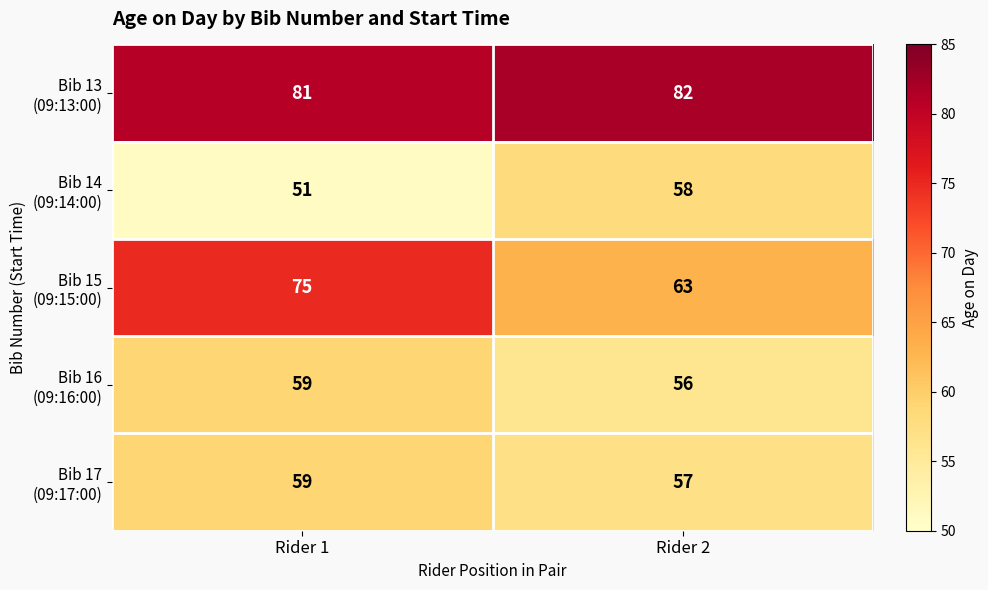

What is the difference between the highest and lowest values at Rider 1?

30